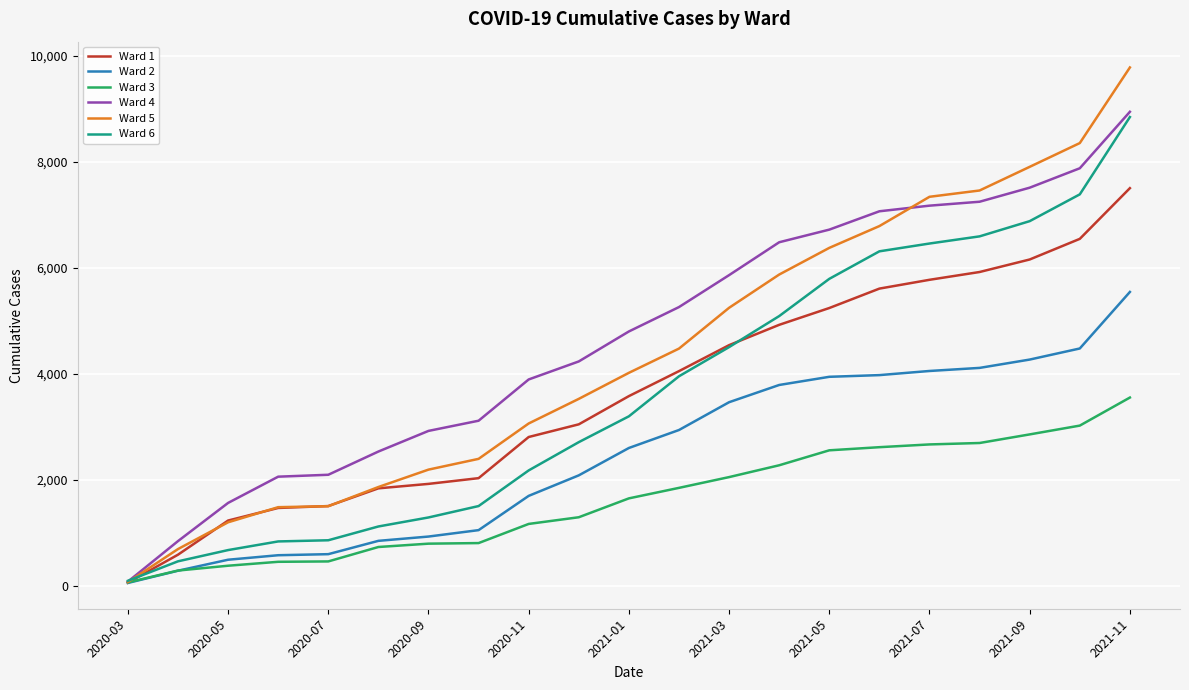

Which series has the largest range (max minus min)?

Ward 5